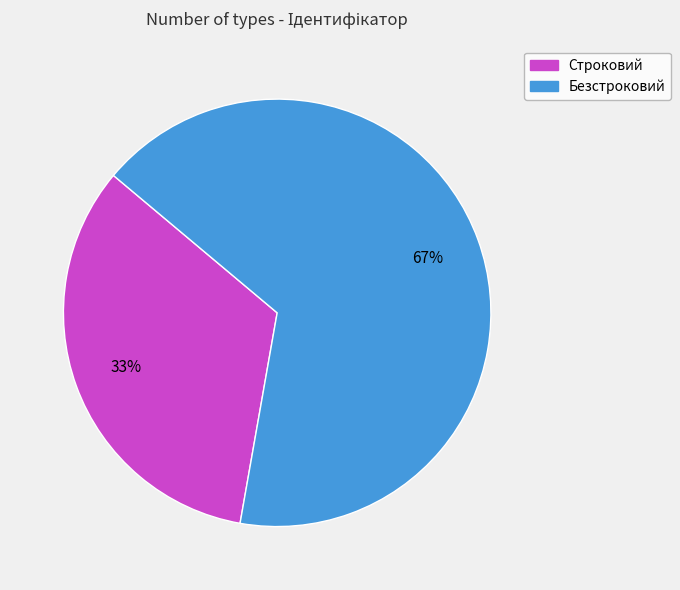

What percentage is the Строковий slice, to the nearest percent?

33%